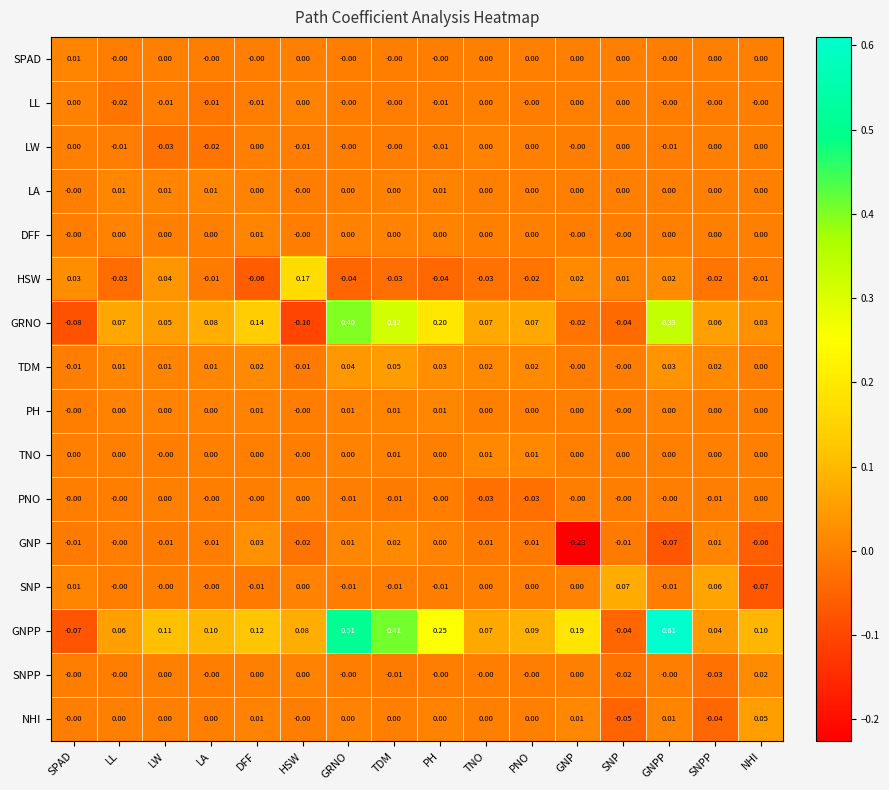

At which label does GRNO first exceed 0?

LL